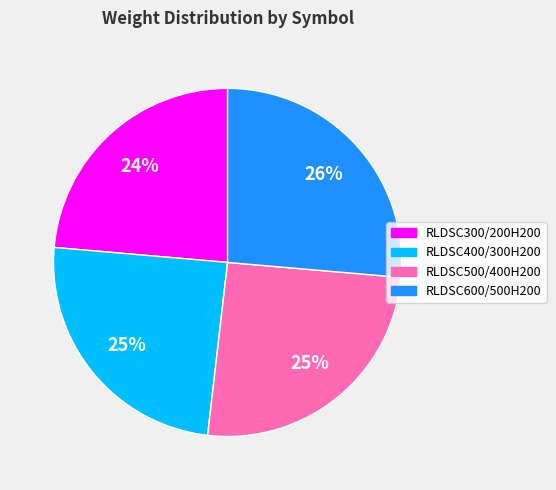

The RLDSC600/500H200 slice represents 26% of the pie. True or false?

True